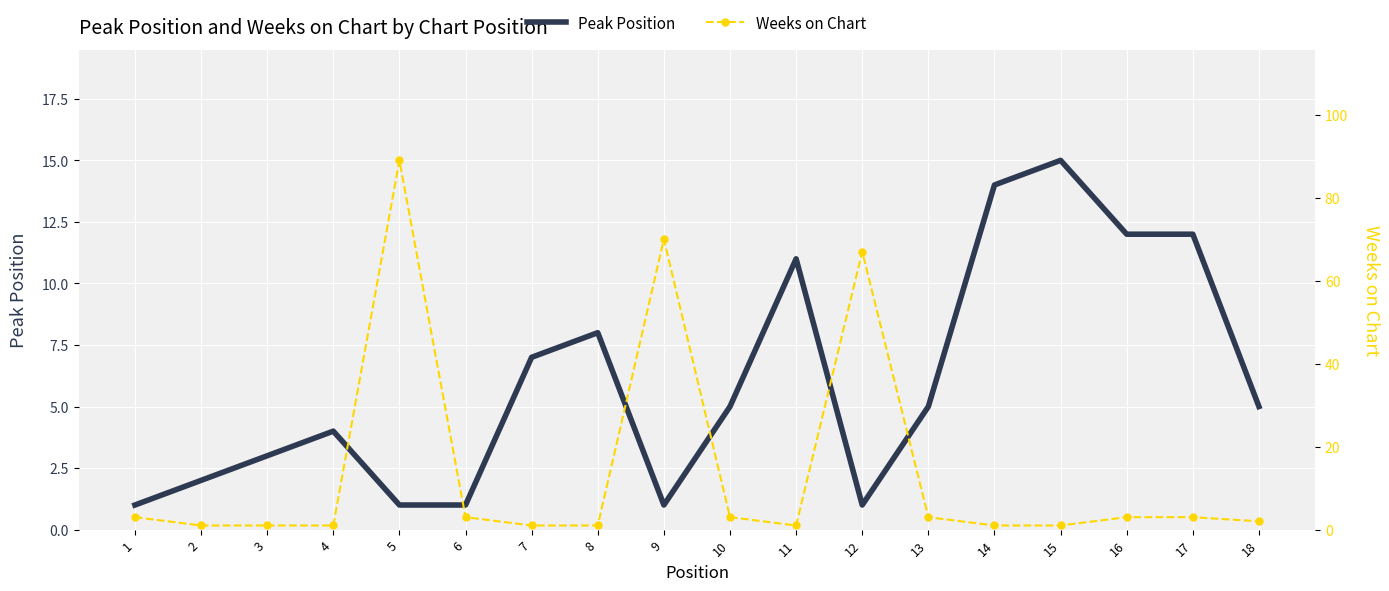

What is the difference between the maximum and second lowest values in the Weeks on Chart series?

88